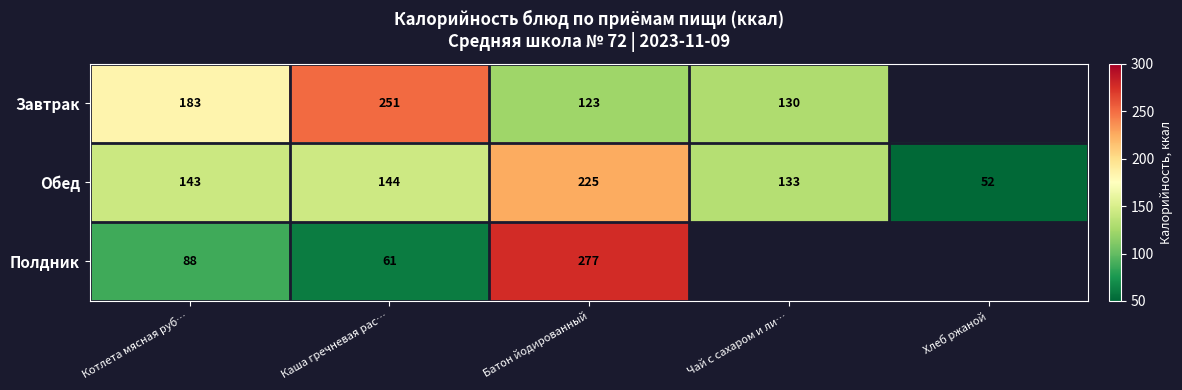

What is the difference between the highest and lowest values at Батон йодированный?

154